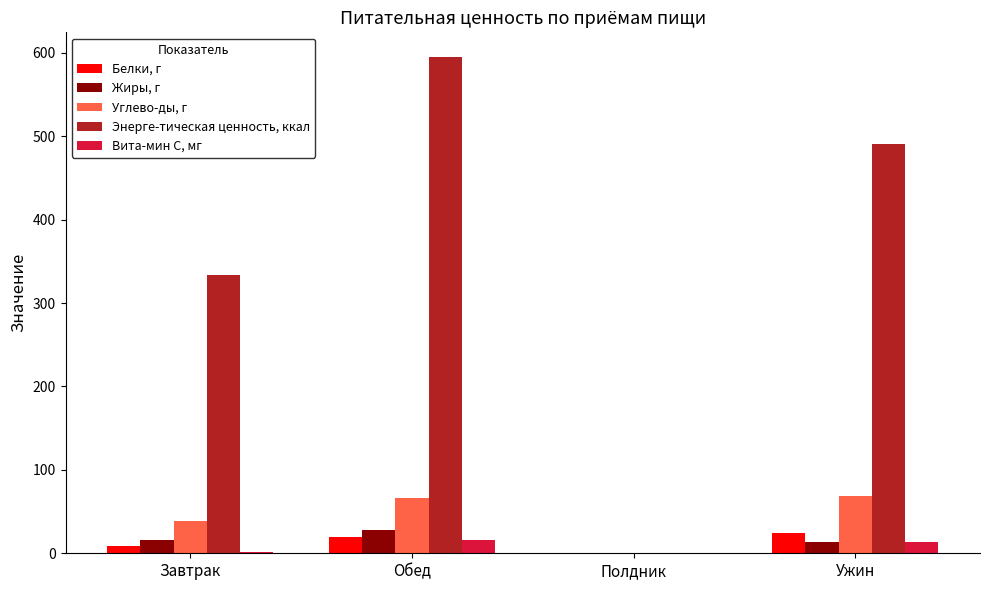

What is the highest value of the Жиры, г series?

27.9